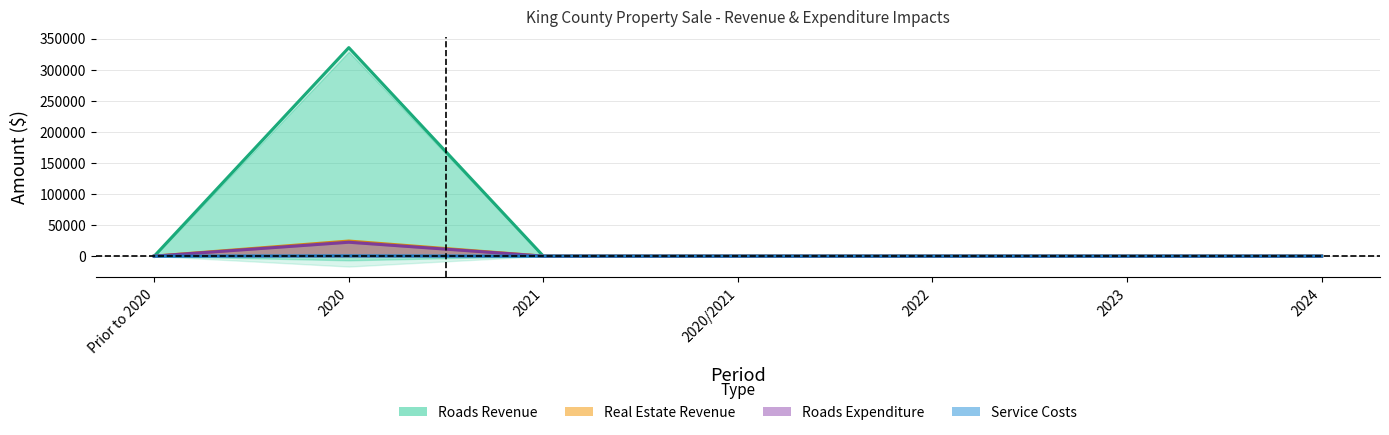

Which category has the highest value in the Real Estate Revenue series?

2020